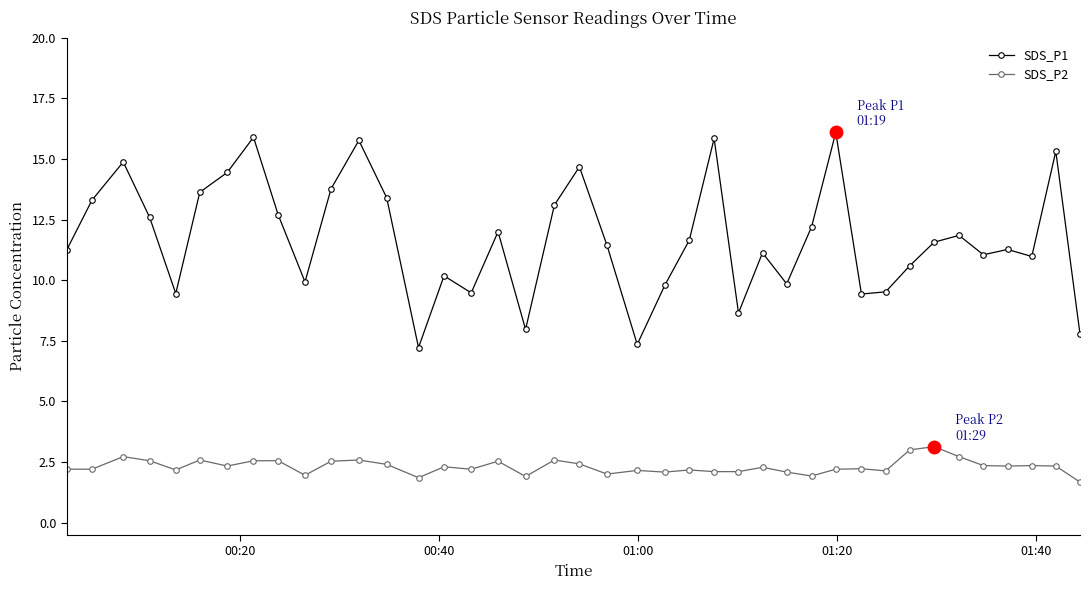

Does the chart have visible grid lines?

No